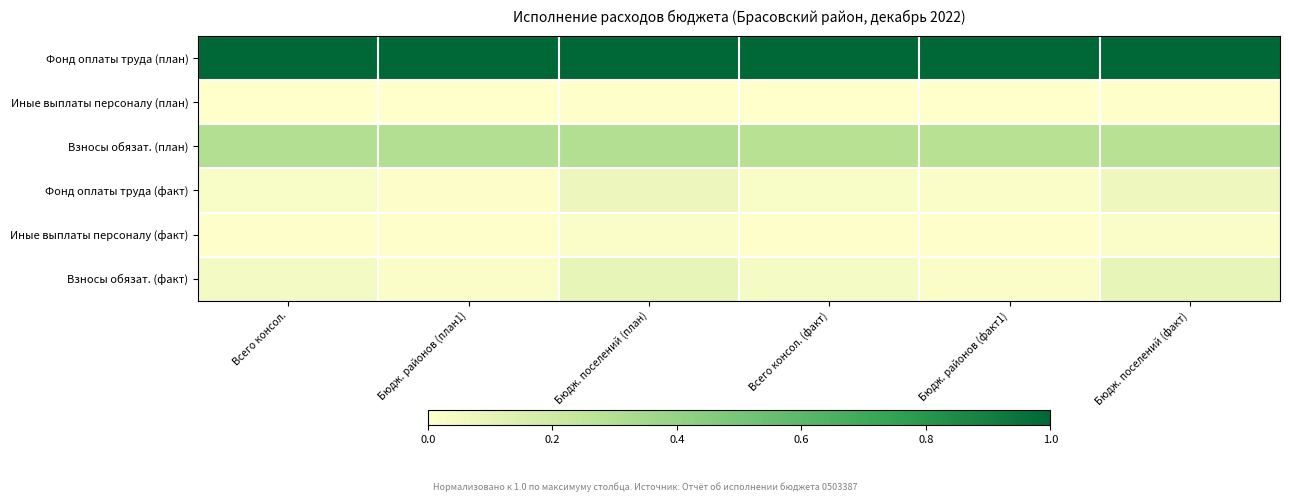

What is the spread (max minus min) of values at Бюдж. поселений (план)?

1.0